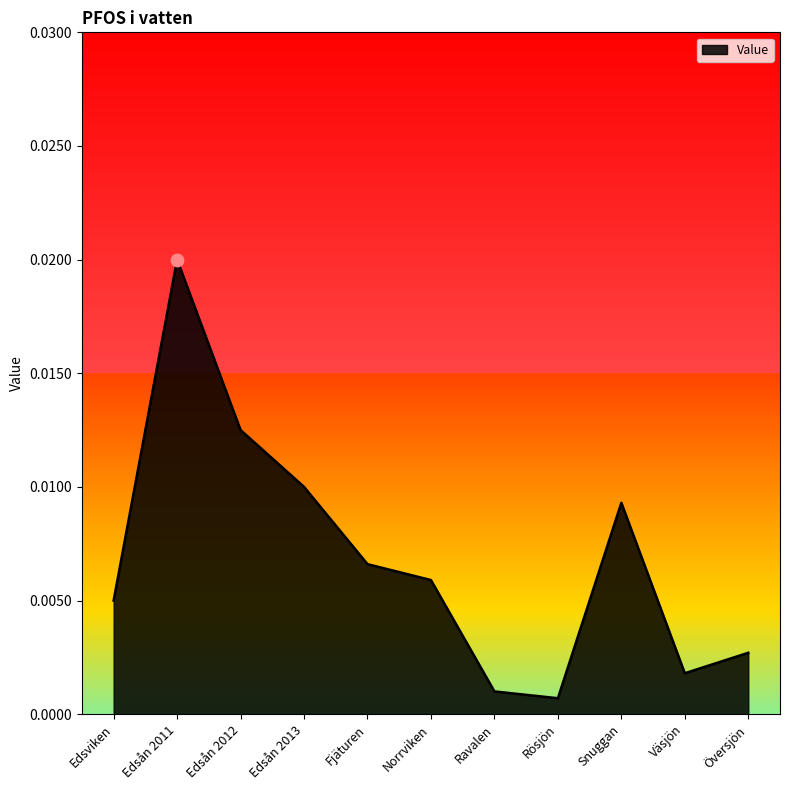

Between Väsjön and Översjön, which is larger?

Översjön